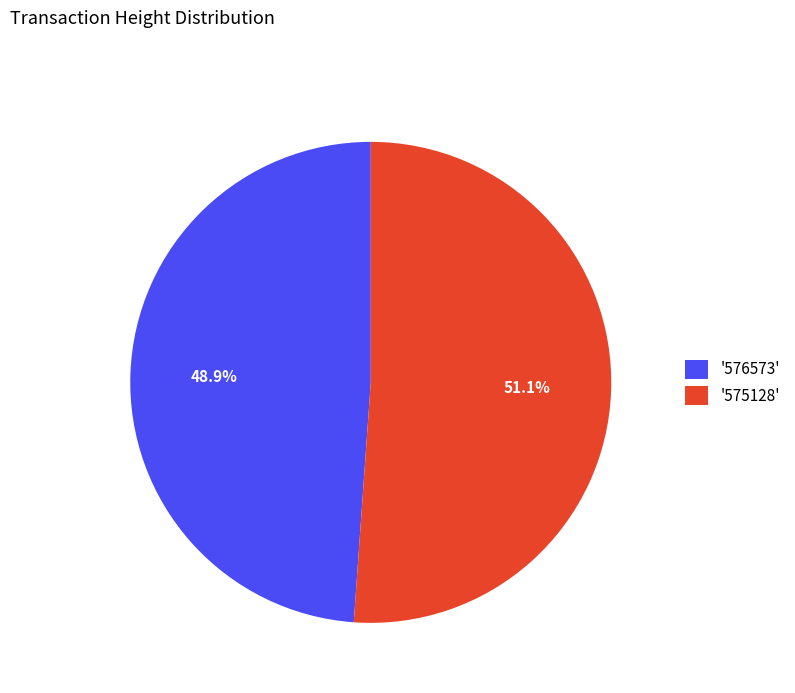

Which category accounts for the majority?

'575128'